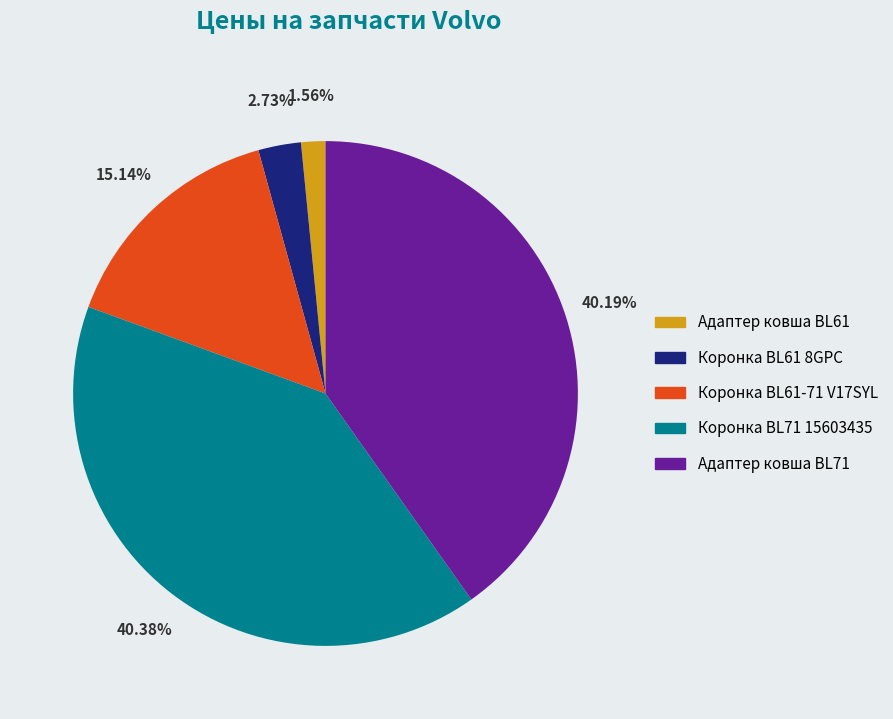

Does any single category account for the majority?

No